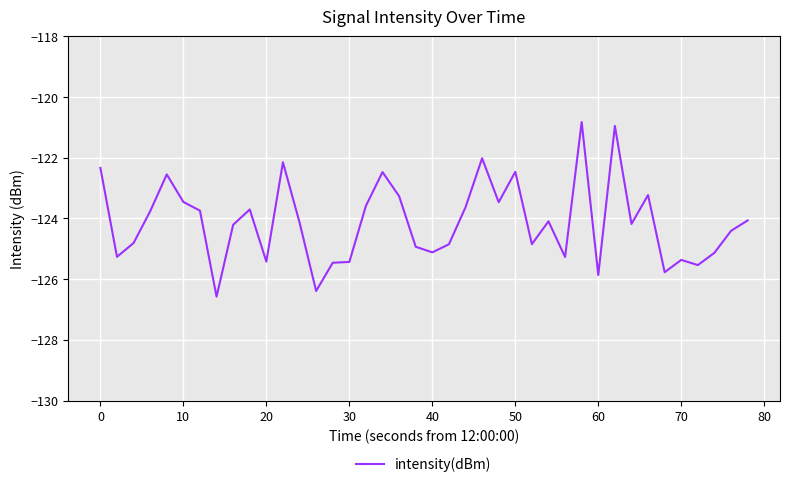

What is the difference between the maximum and minimum values?

5.8